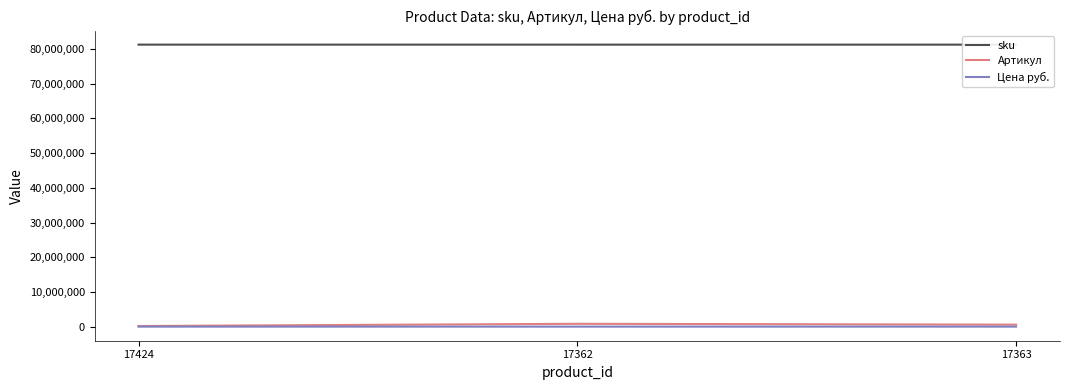

What are all the series names shown in the legend?

sku, Артикул, Цена руб.